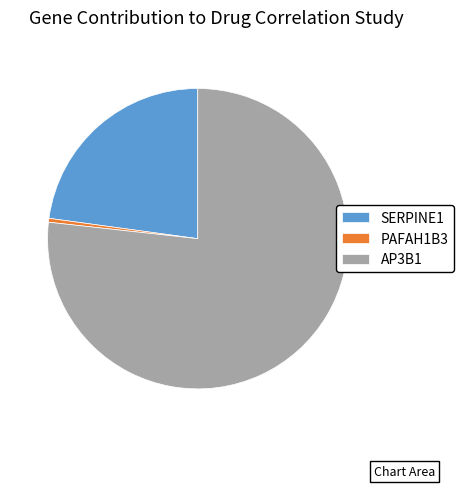

How many segments does this pie chart have?

3